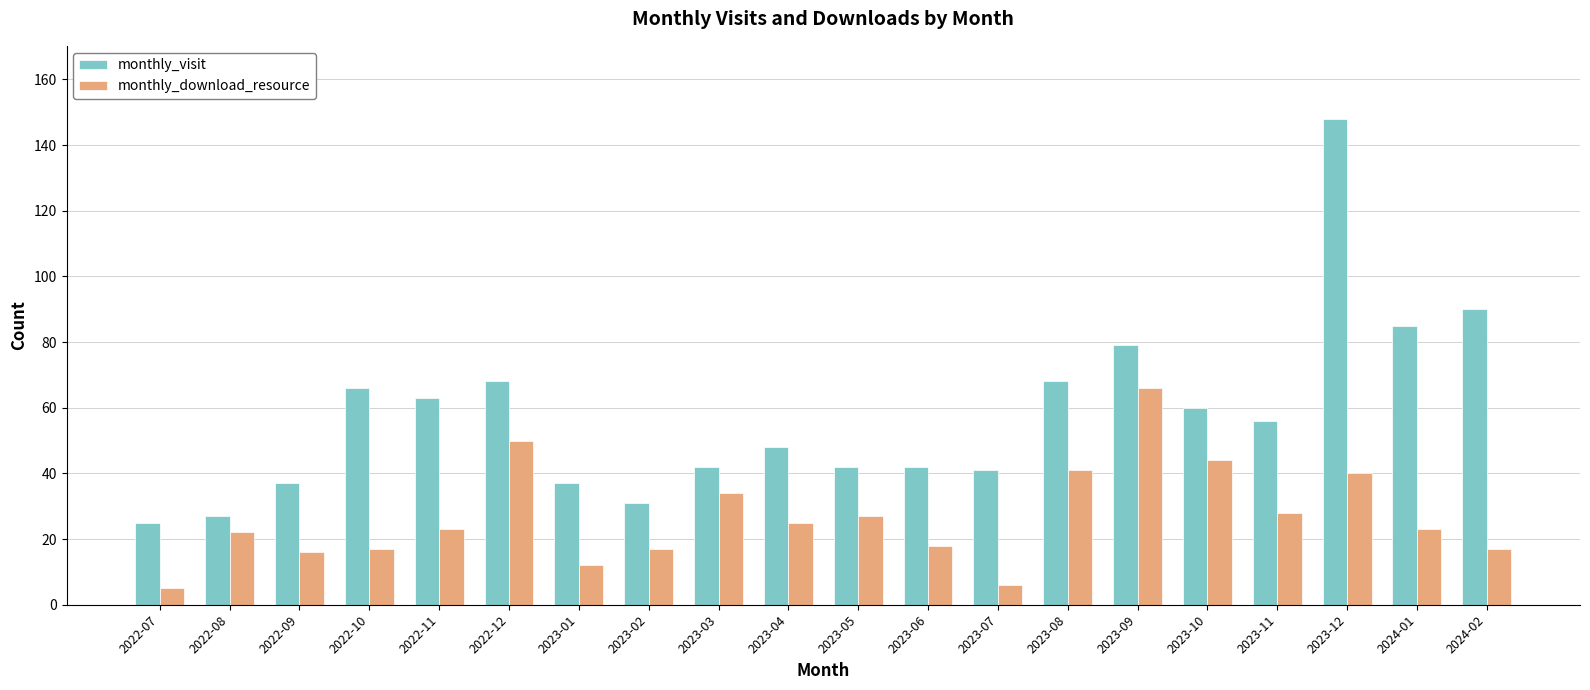

How many values in the monthly_visit series are below 56?

10